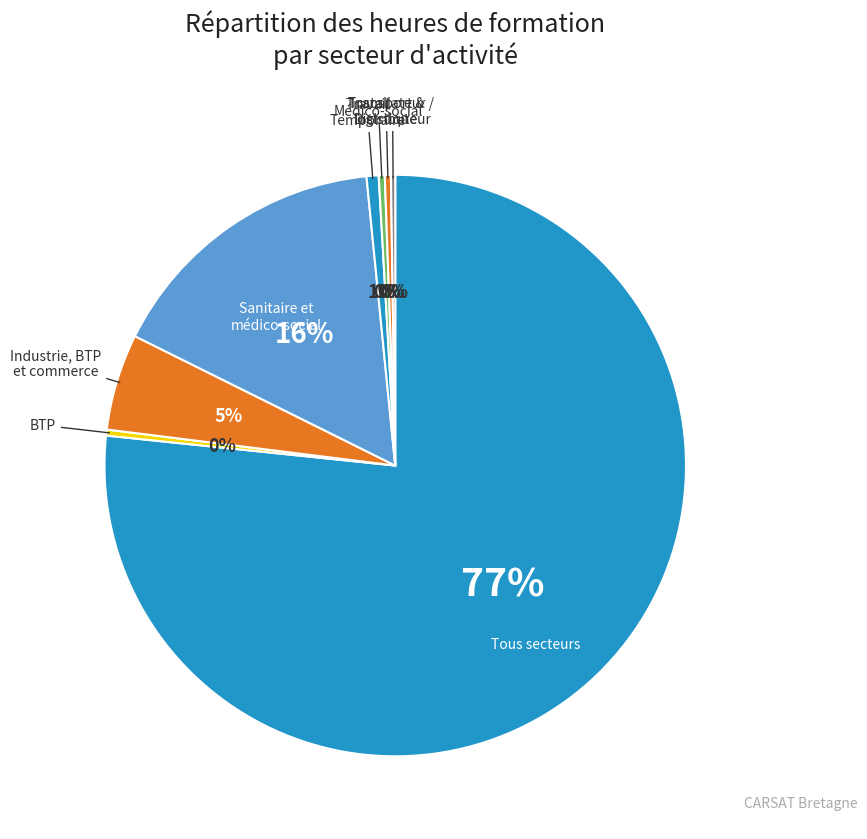

Approximately how many times larger is the value at Tous secteurs compared to BTP?

228.8